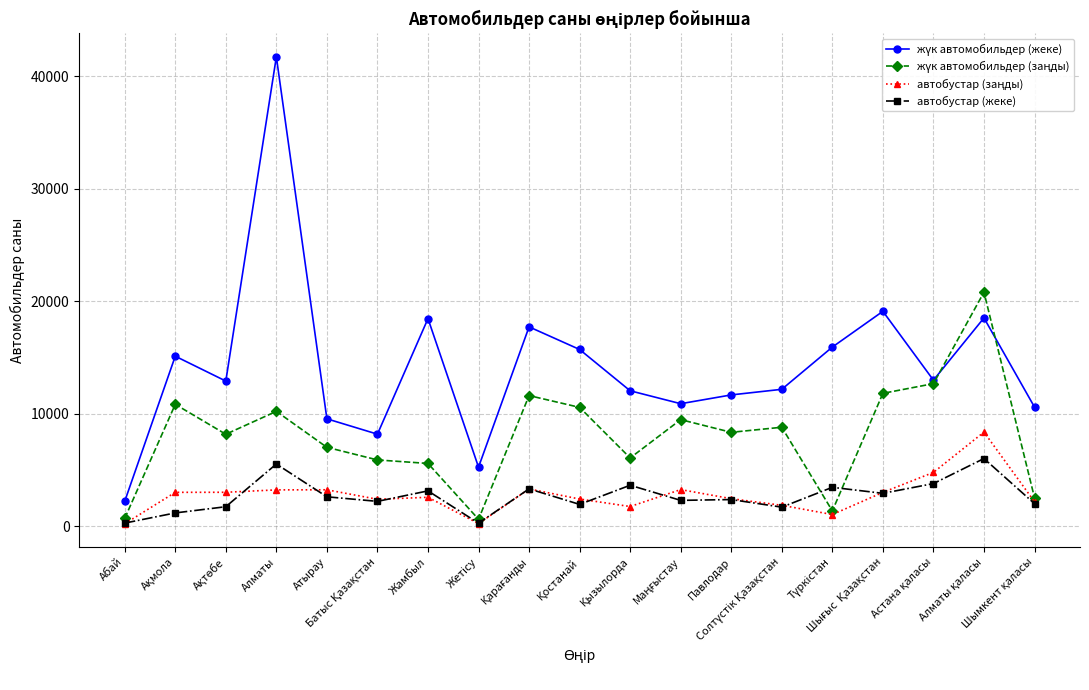

What is the greatest value displayed?

41724